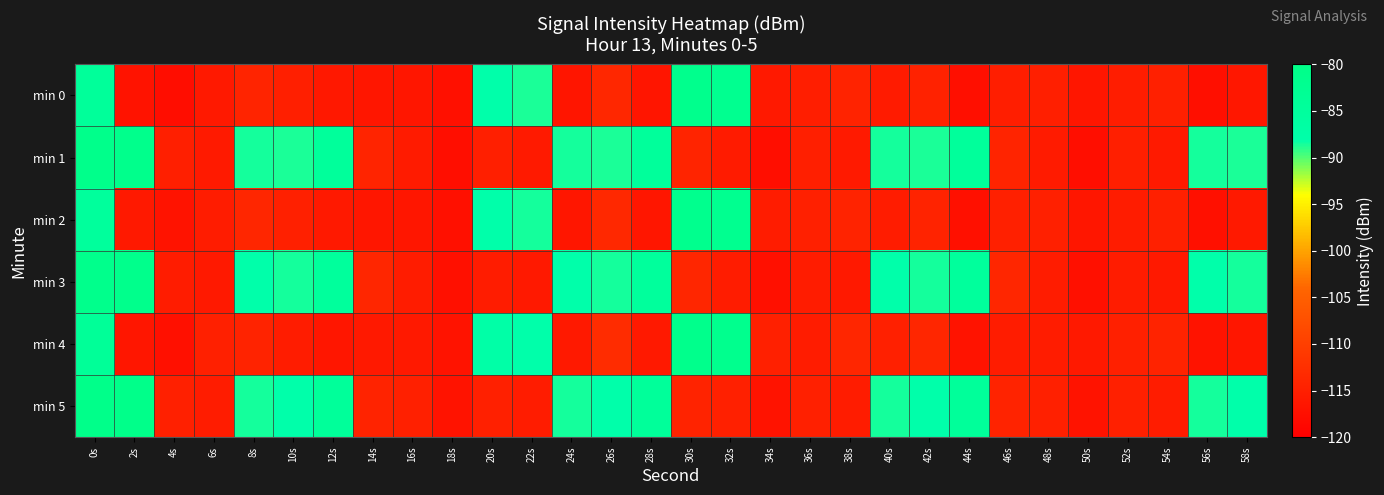

Which has a higher value, 48s or 52s?

48s